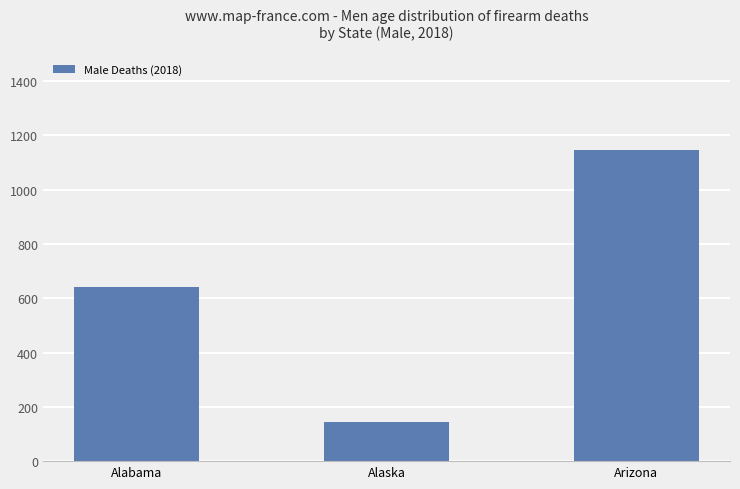

Reading left to right, extract all data points from this chart.

642	144	1147